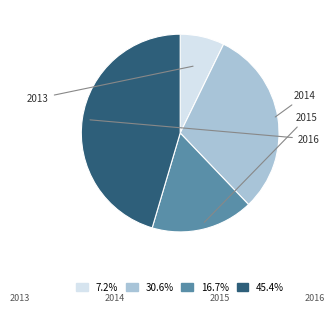

To the nearest percent, what portion does 2013 represent?

7%